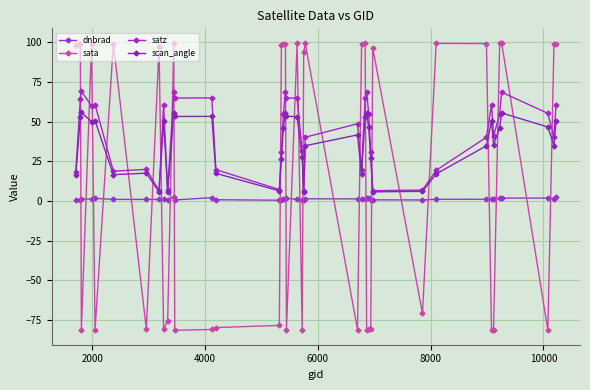

How many times do sata and satz cross each other?

24